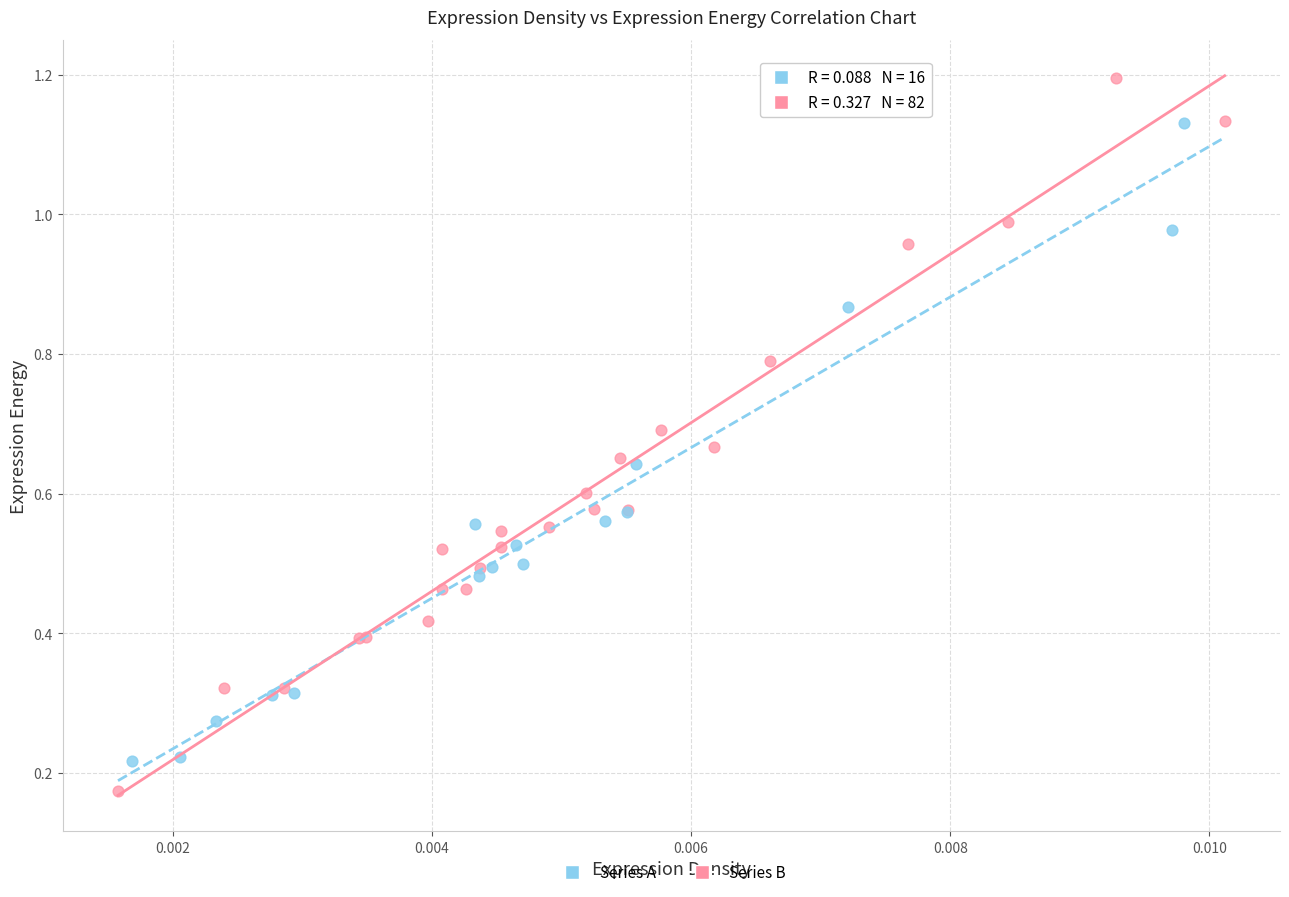

Which series reaches the maximum Y coordinate?

Series B